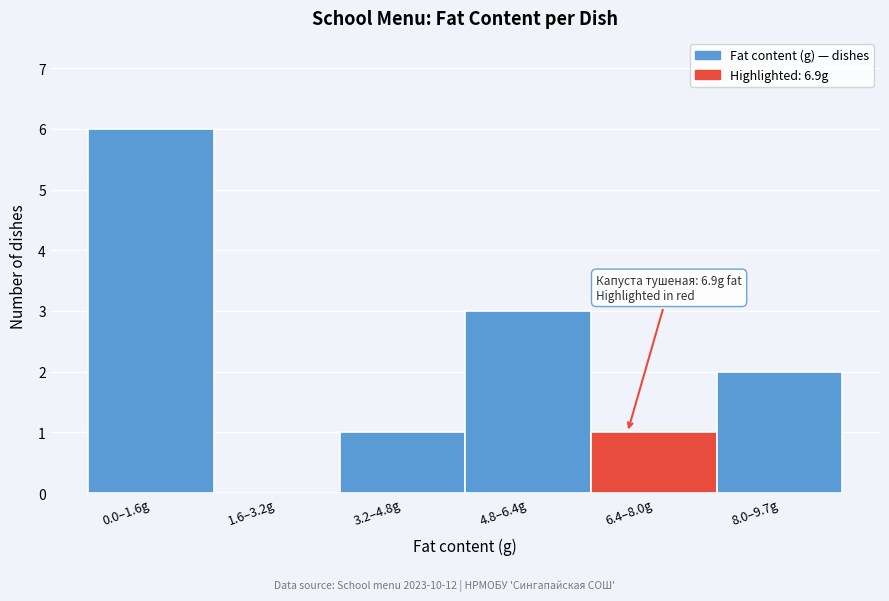

Reading left to right, what are all the values shown in this chart?

0.0–1.6g=6	1.6–3.2g=0	3.2–4.8g=1	4.8–6.4g=3	6.4–8.0g=1	8.0–9.7g=2